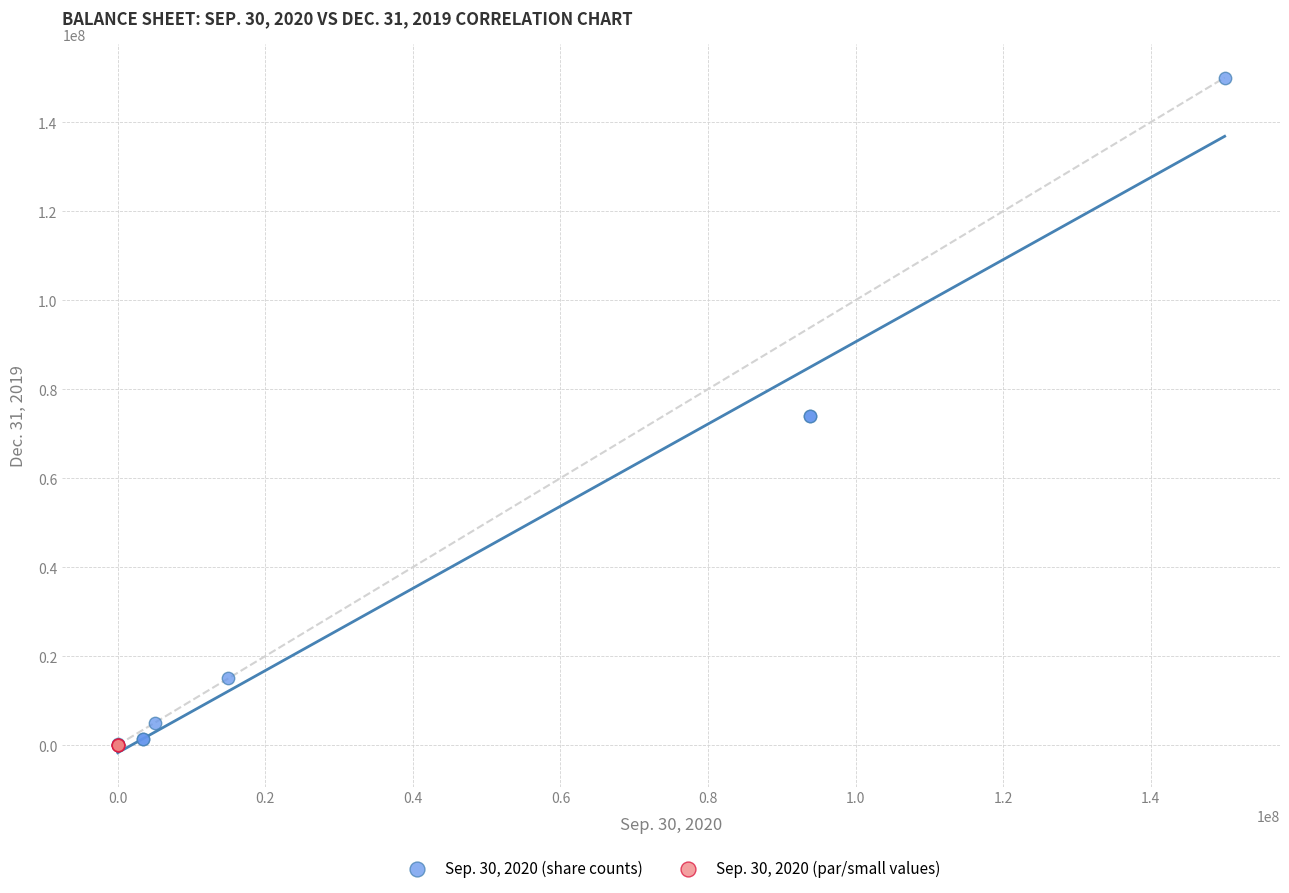

What are all the series names shown in the legend?

Sep. 30, 2020 (share counts), Sep. 30, 2020 (par/small values)